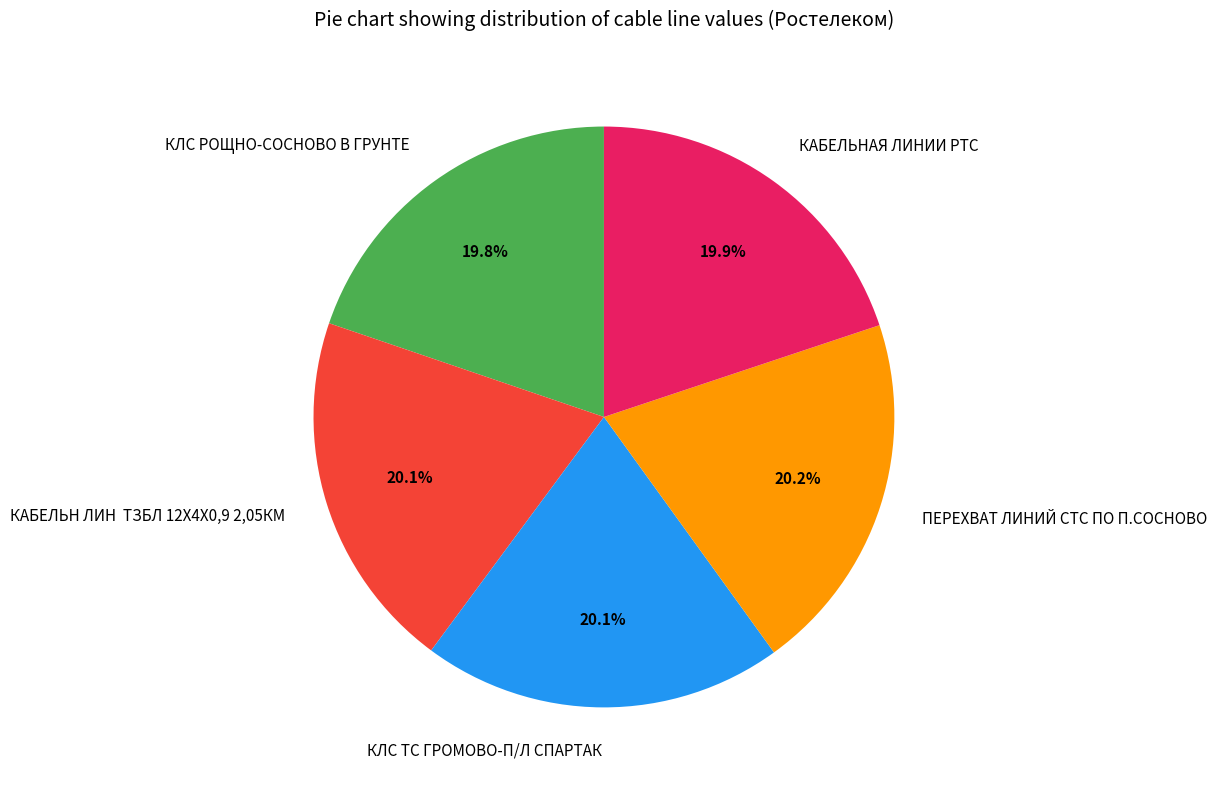

To the nearest percent, what is the combined percentage of КЛС ТС ГРОМОВО-П/Л СПАРТАК and КАБЕЛЬНАЯ ЛИНИИ РТС?

40%